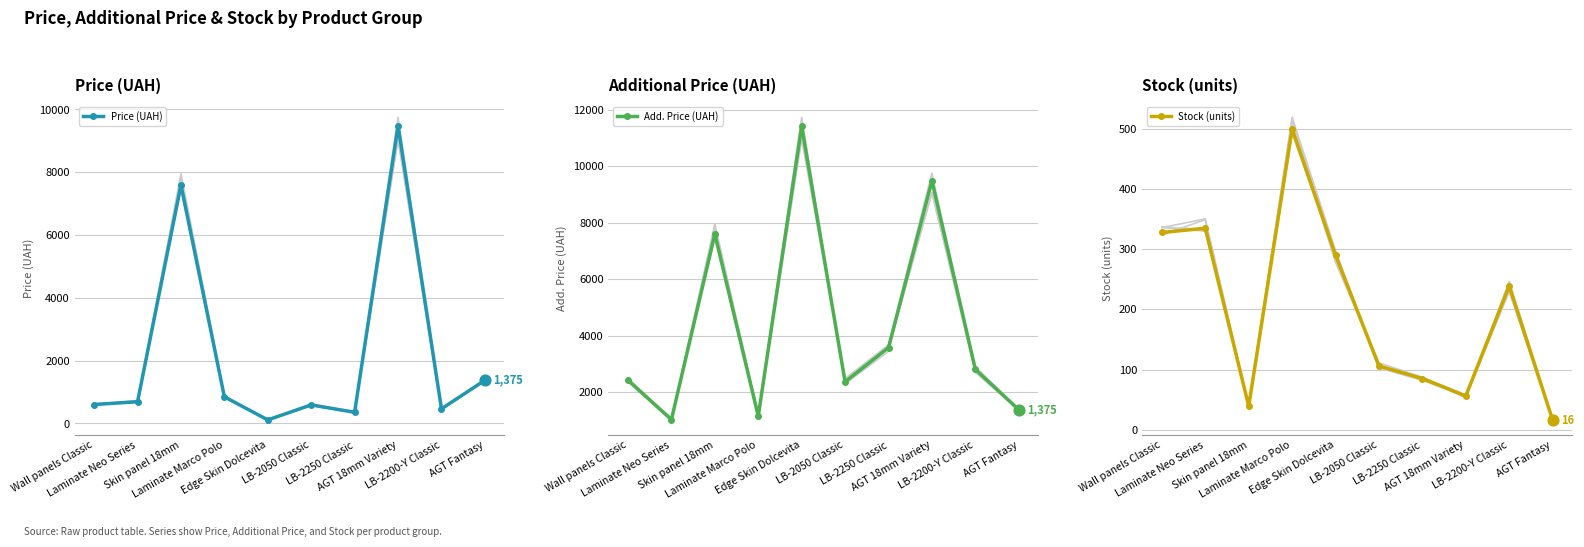

Which series has the largest total across all categories?

Add. Price (UAH)